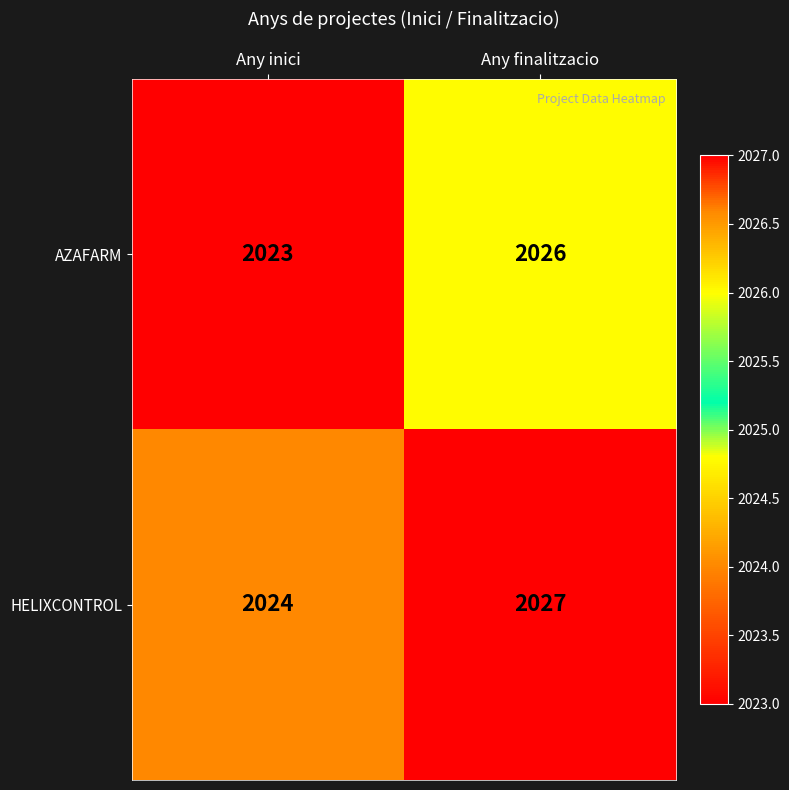

List the series in order of their peak value, lowest first.

AZAFARM, HELIXCONTROL